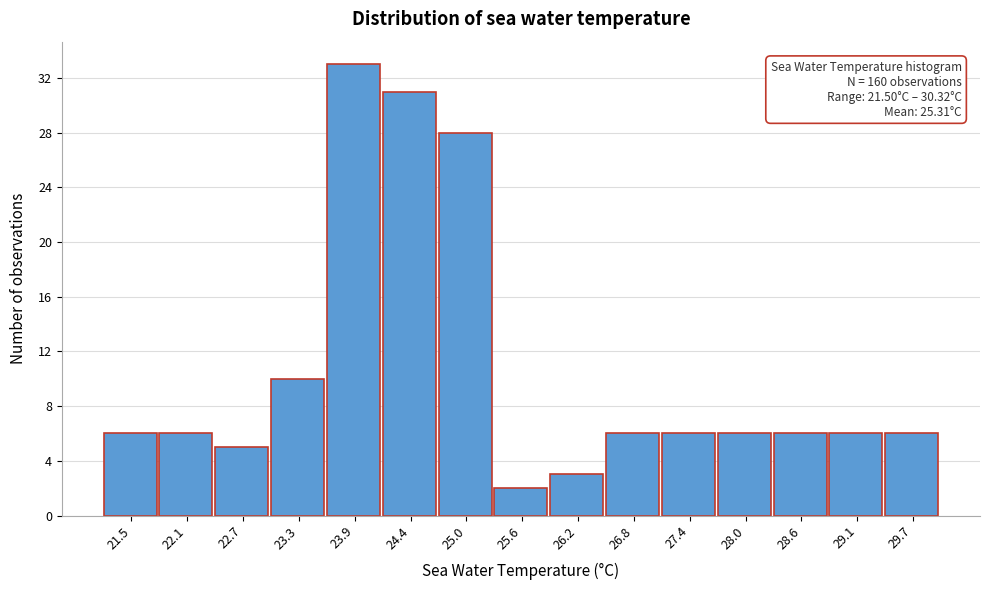

Reading right to left, list all the values displayed in this chart.

29.7=6	29.1=6	28.6=6	28.0=6	27.4=6	26.8=6	26.2=3	25.6=2	25.0=28	24.4=31	23.9=33	23.3=10	22.7=5	22.1=6	21.5=6